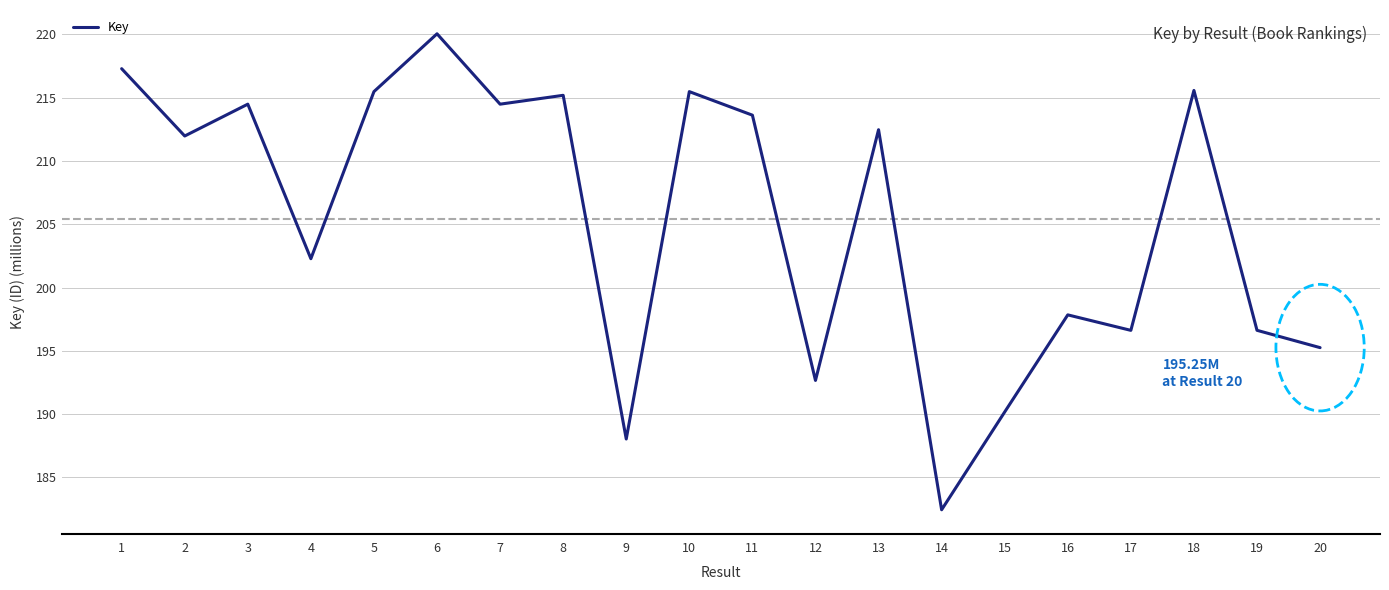

Which label corresponds to the smallest value in the chart?

14